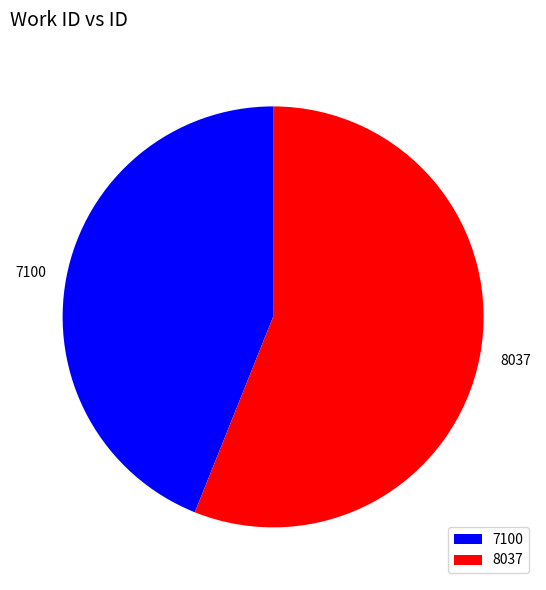

Between 8037 and 7100, which is larger?

8037